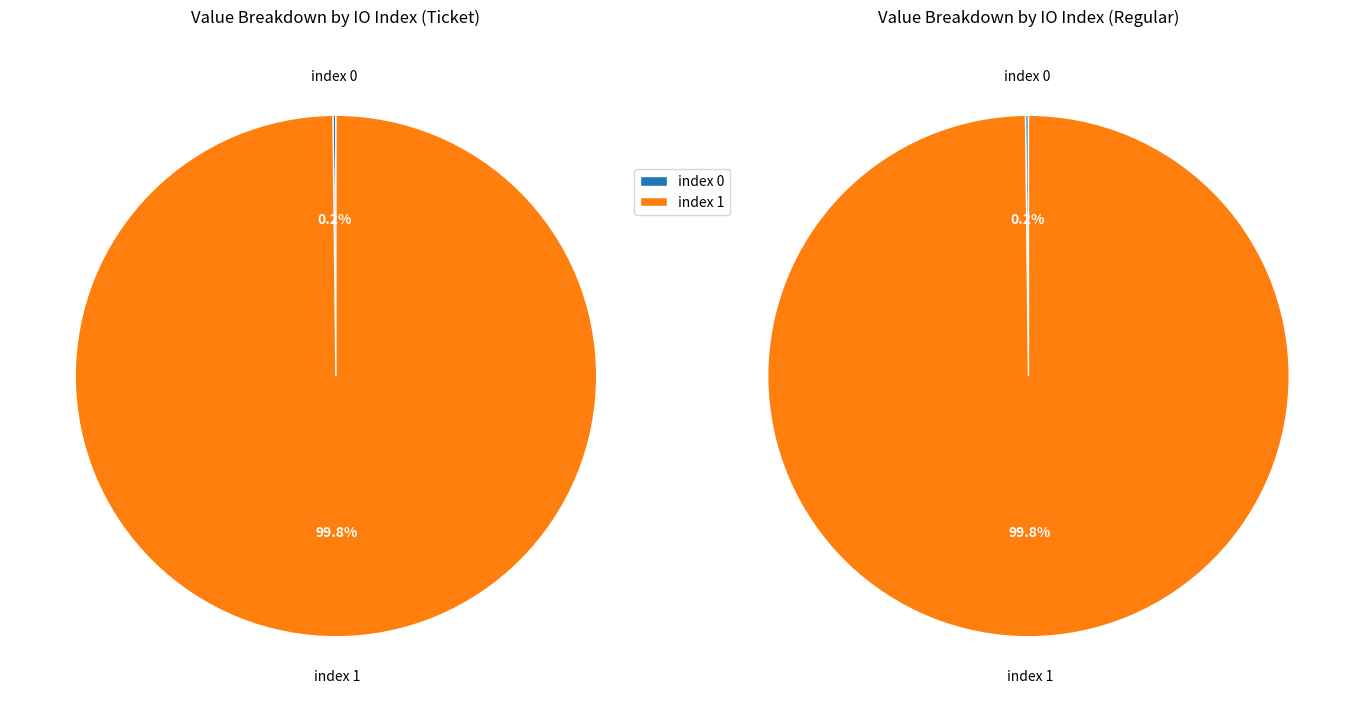

Count the number of slices in the pie.

2